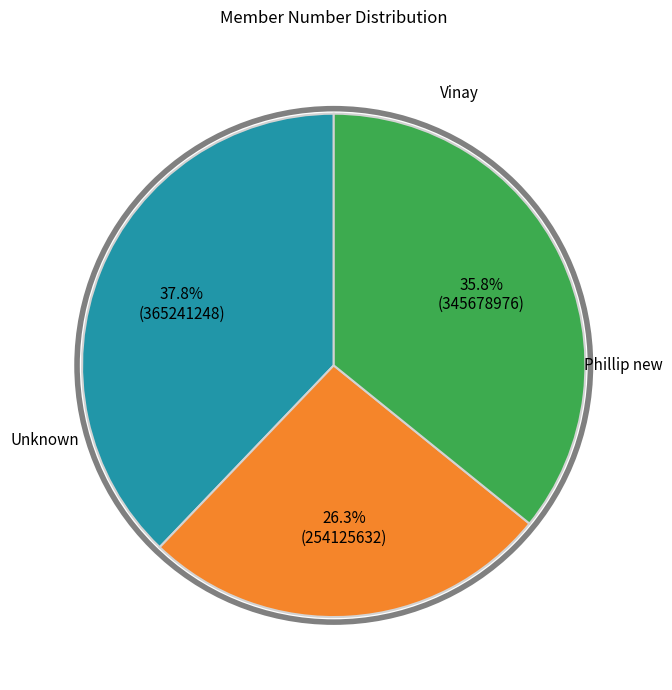

Is there a majority slice in this chart?

No